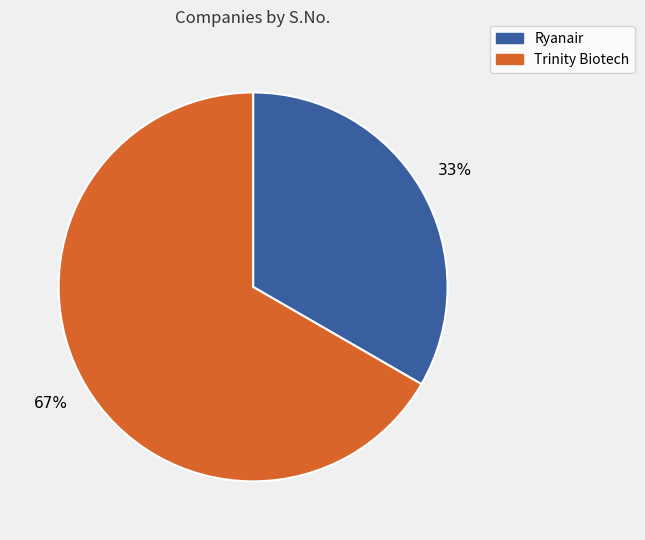

To the nearest percent, what percentage of the pie is Trinity Biotech?

67%